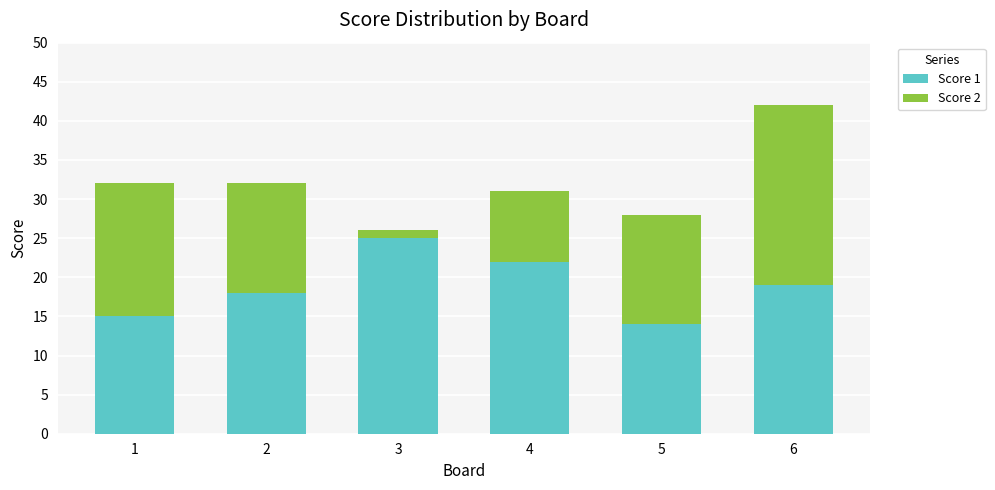

The Score 1 series shows 25 at 3. True or false?

True